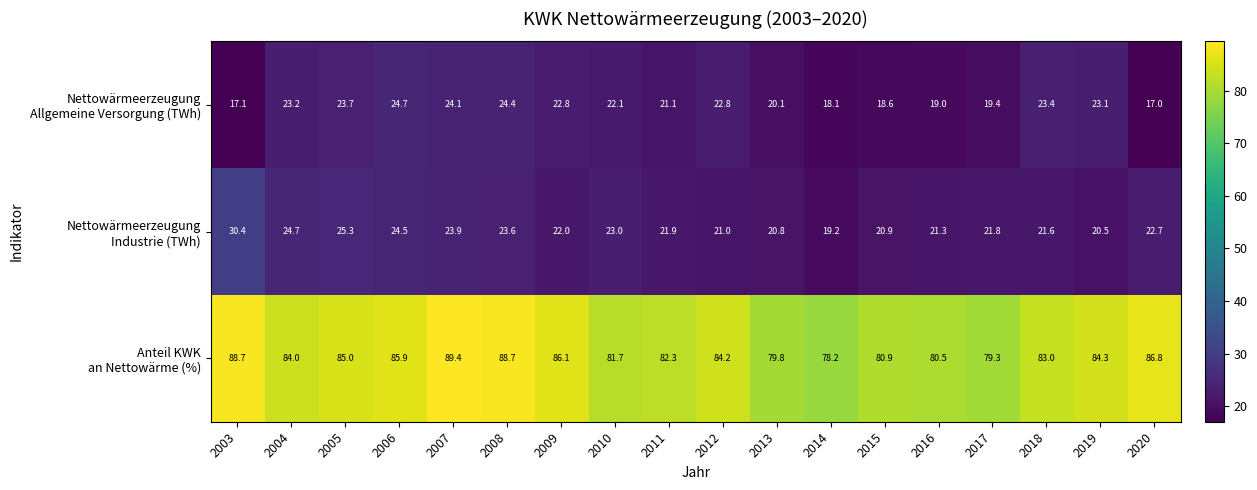

What is the spread (max minus min) of values at 2007?

65.5